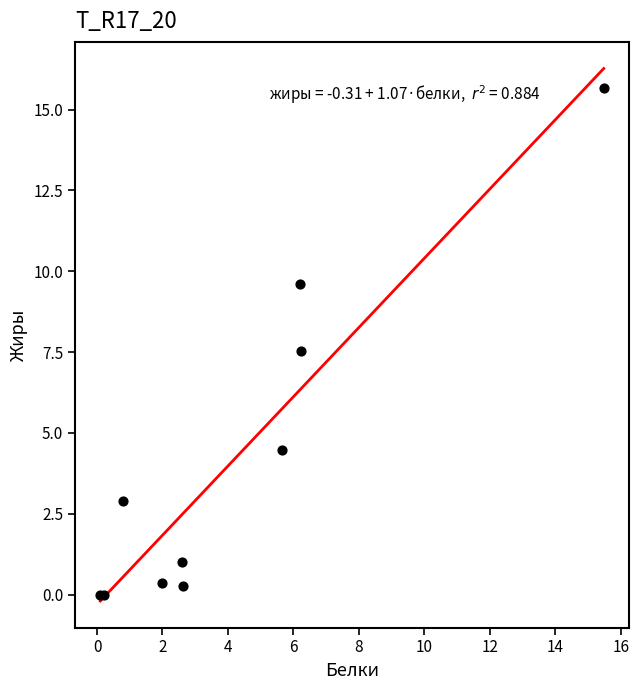

What Y value in the scatter plot is closest to 7?

7.5